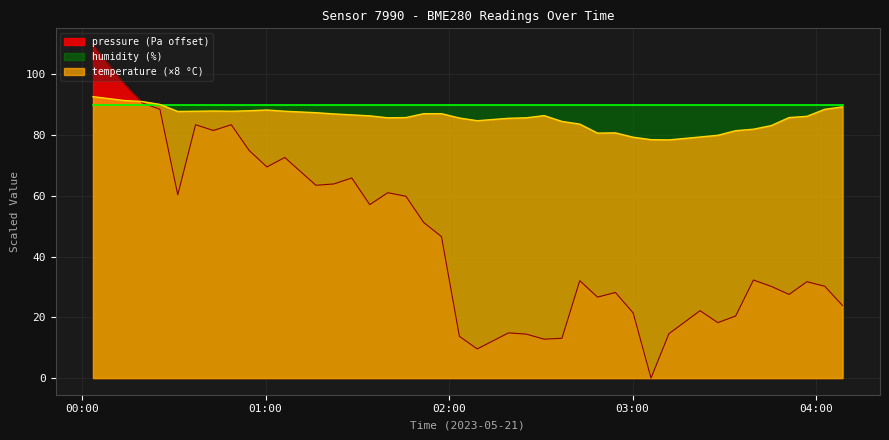

Which series has the widest spread of values?

pressure (Pa offset)